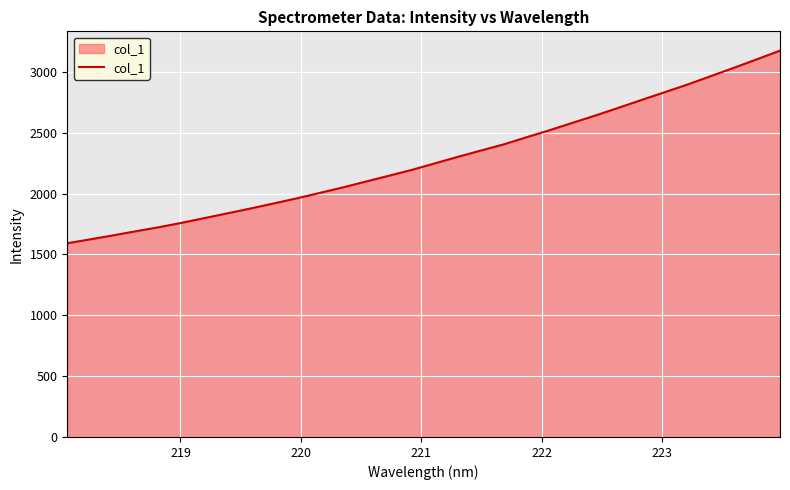

What is the difference between the maximum and minimum values?

1583.2